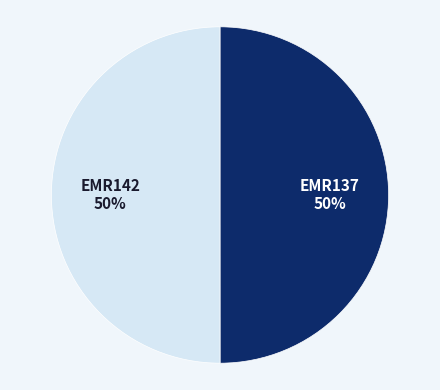

To the nearest percent, what is the average slice percentage?

50%